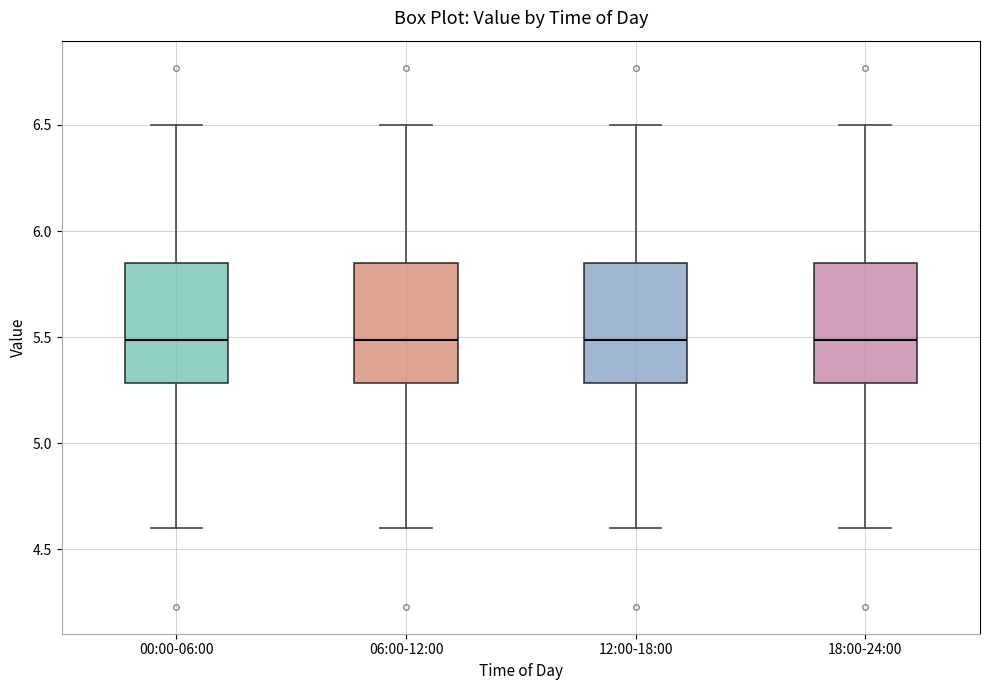

Where is the lower edge of the box for 18:00-24:00 on the y-axis? The values are not printed on the chart, so give them approximately, as read against the axis.

5.30